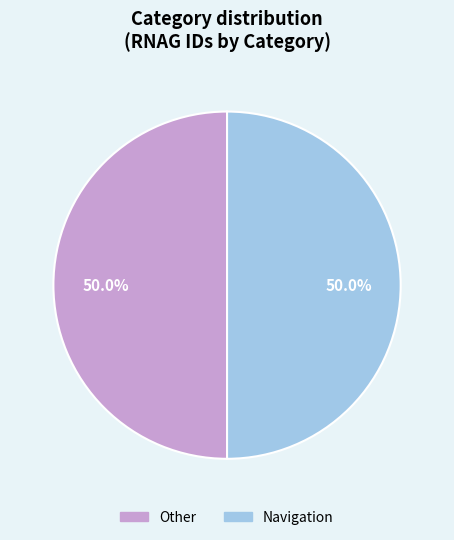

Approximately how many times larger is the value at Other compared to Navigation?

1.0